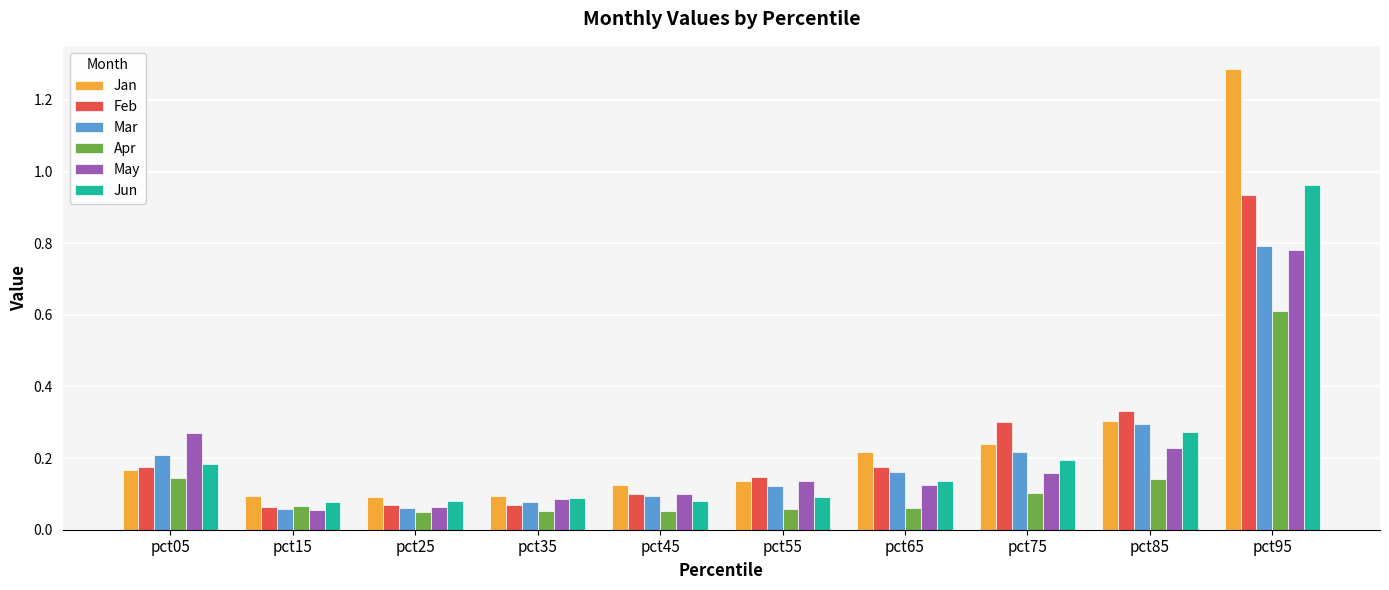

What is the difference between the maximum and minimum values in the May series?

0.7